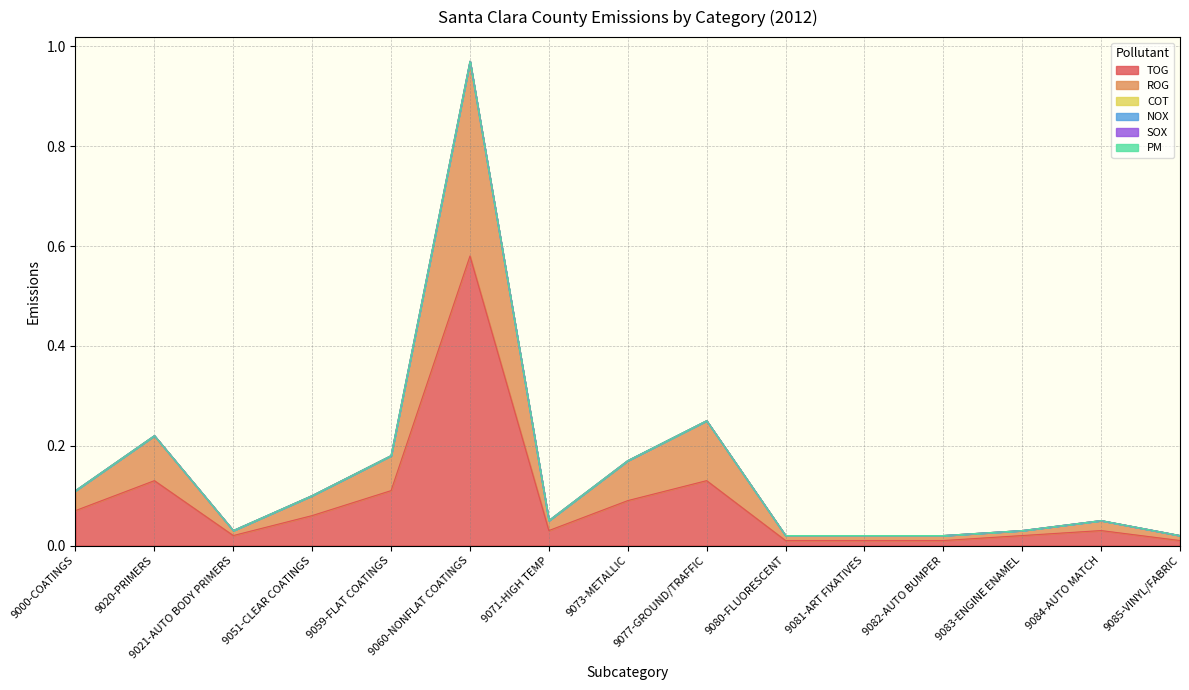

List the labels in order of ROG value, smallest first.

9021-AUTO BODY PRIMERS, 9080-FLUORESCENT, 9081-ART FIXATIVES, 9082-AUTO BUMPER, 9083-ENGINE ENAMEL, 9085-VINYL/FABRIC, 9071-HIGH TEMP, 9084-AUTO MATCH, 9000-COATINGS, 9051-CLEAR COATINGS, 9059-FLAT COATINGS, 9073-METALLIC, 9020-PRIMERS, 9077-GROUND/TRAFFIC, 9060-NONFLAT COATINGS